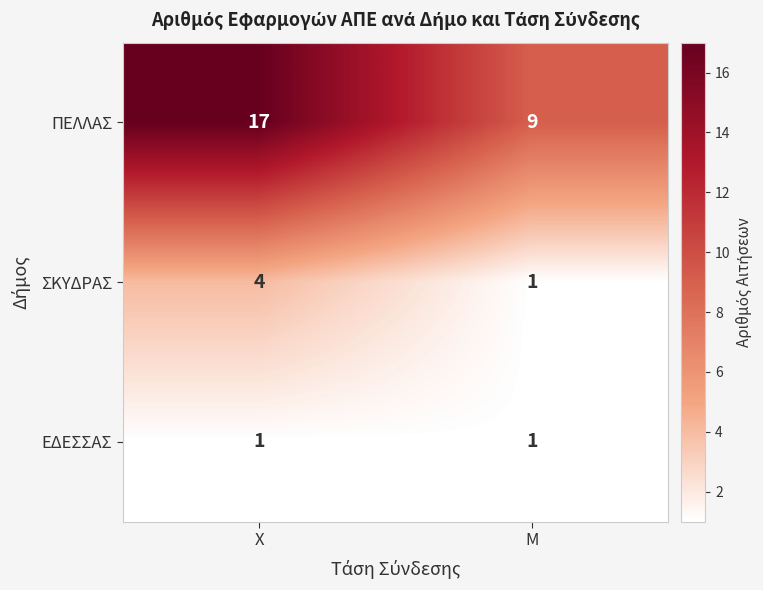

What is the difference between the highest and lowest values at Μ?

8